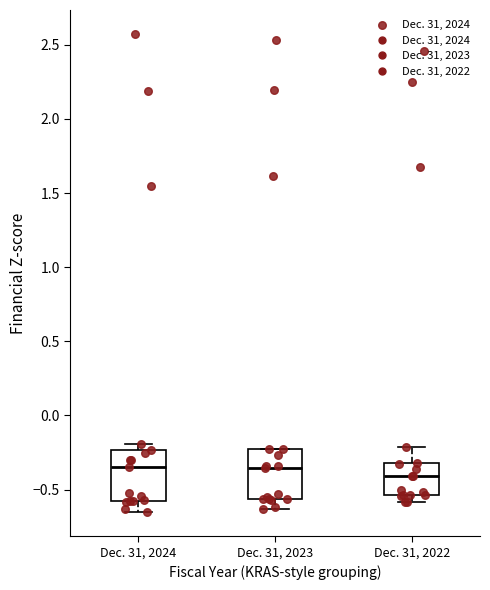

Reading left to right, read every box against the y-axis: the position of its median line, the range the box covers, and the ends of its whiskers. The values are not printed on the chart, so give them approximately, as read against the axis.

Dec. 31, 2024: median -0.35, box -0.60 to -0.25, whiskers -0.65 to -0.20
Dec. 31, 2023: median -0.35, box -0.55 to -0.25, whiskers -0.65 to -0.25
Dec. 31, 2022: median -0.40, box -0.55 to -0.30, whiskers -0.60 to -0.20